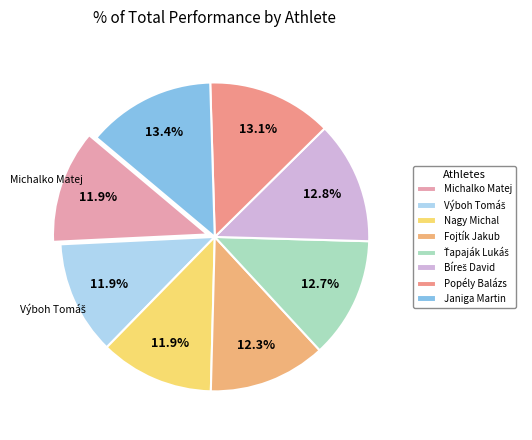

Does Bíreš David represent more than half of the total?

No